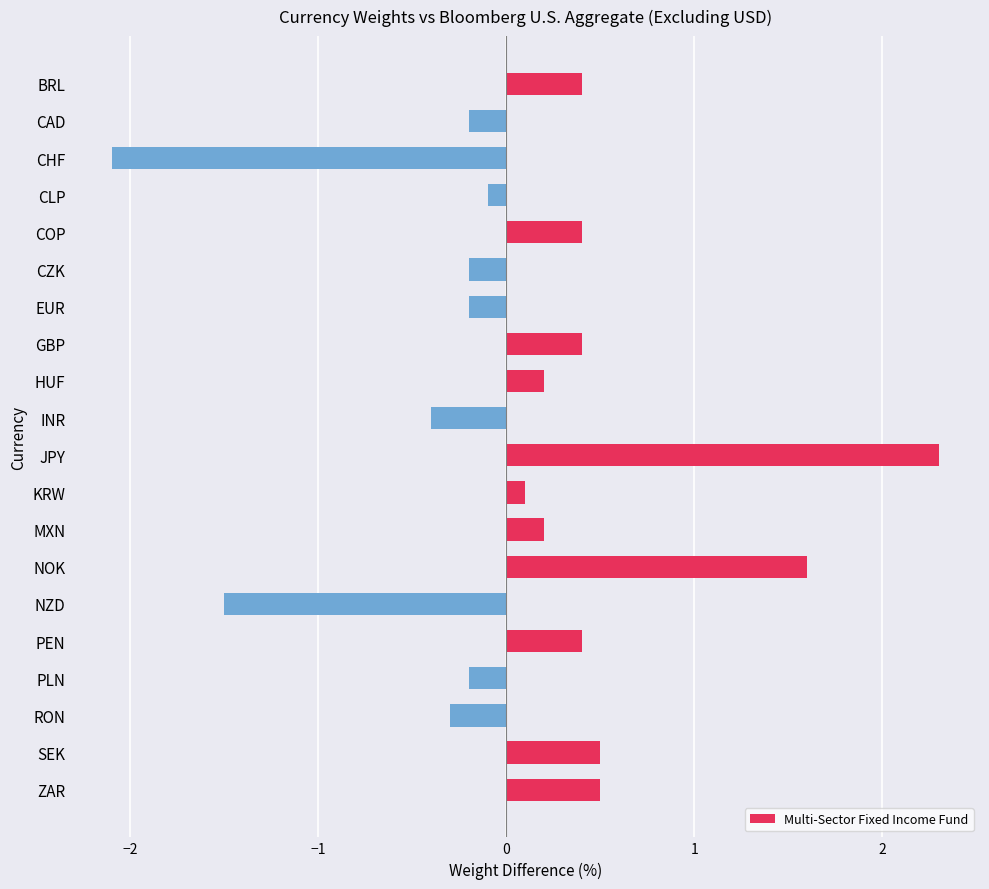

Is it true that the value at COP is 0.6?

False